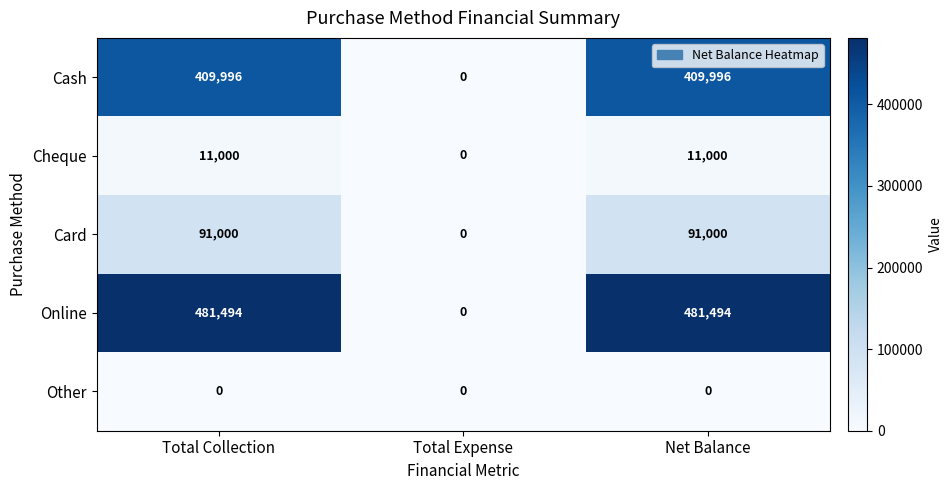

What is the approximate value of Card at Net Balance, to the nearest 10?

91000